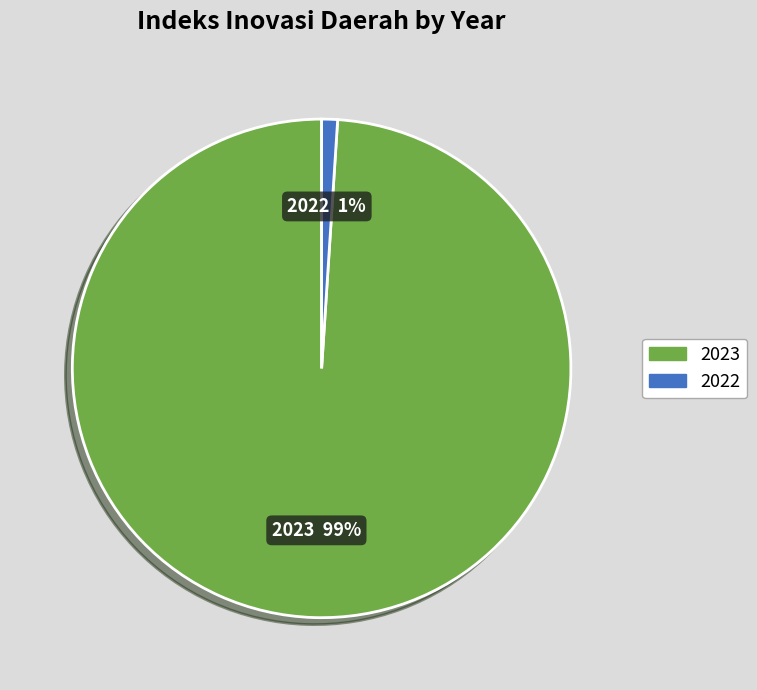

To the nearest percent, what is the combined percentage of 2022 and 2023?

100%